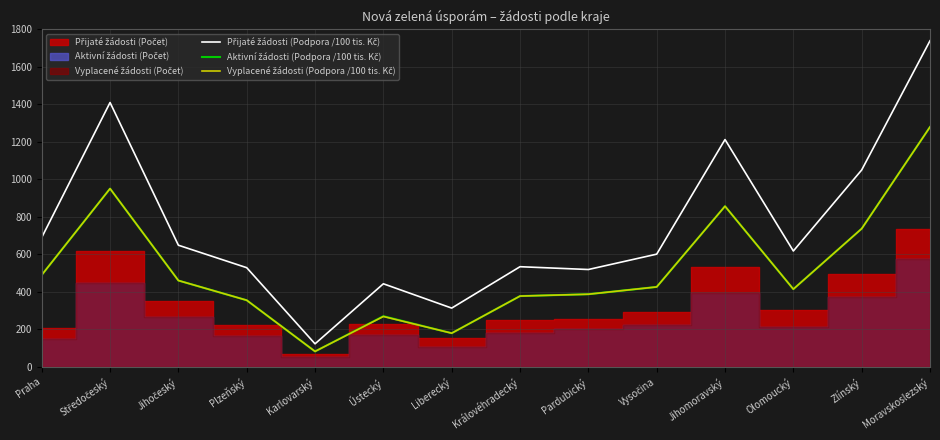

What is the difference between the second highest and minimum values in the Vyplacené žádosti (Podpora /100 tis. Kč) series?

868.6